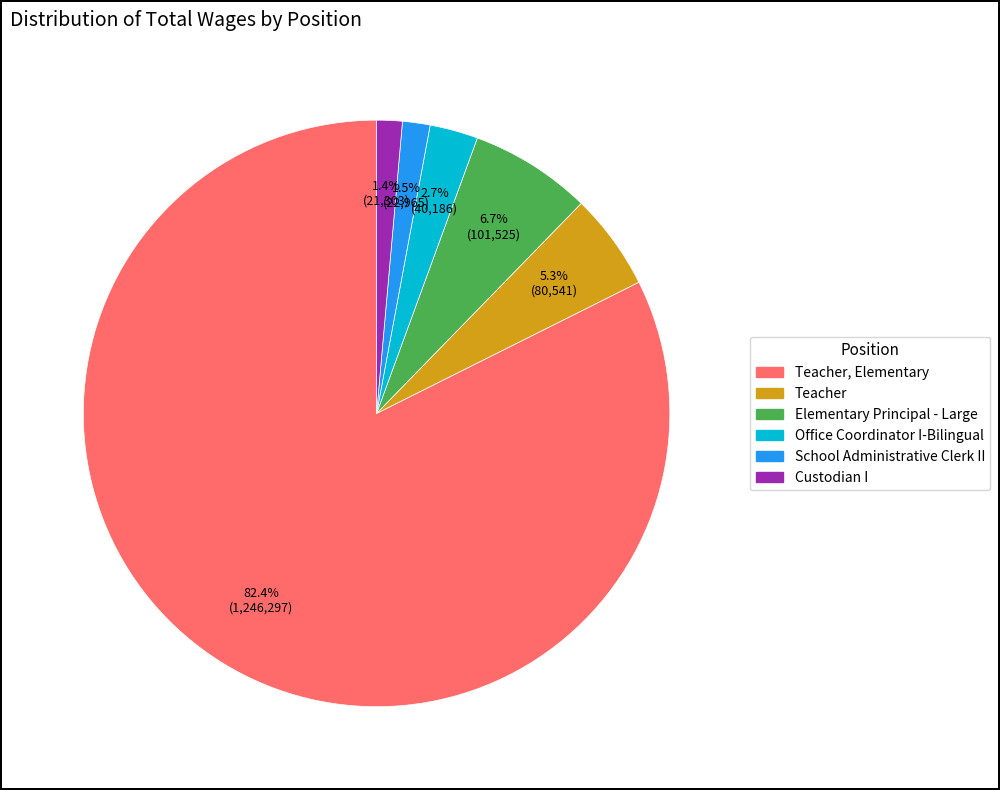

To the nearest percent, what is the difference between the largest and smallest slice percentages?

81%